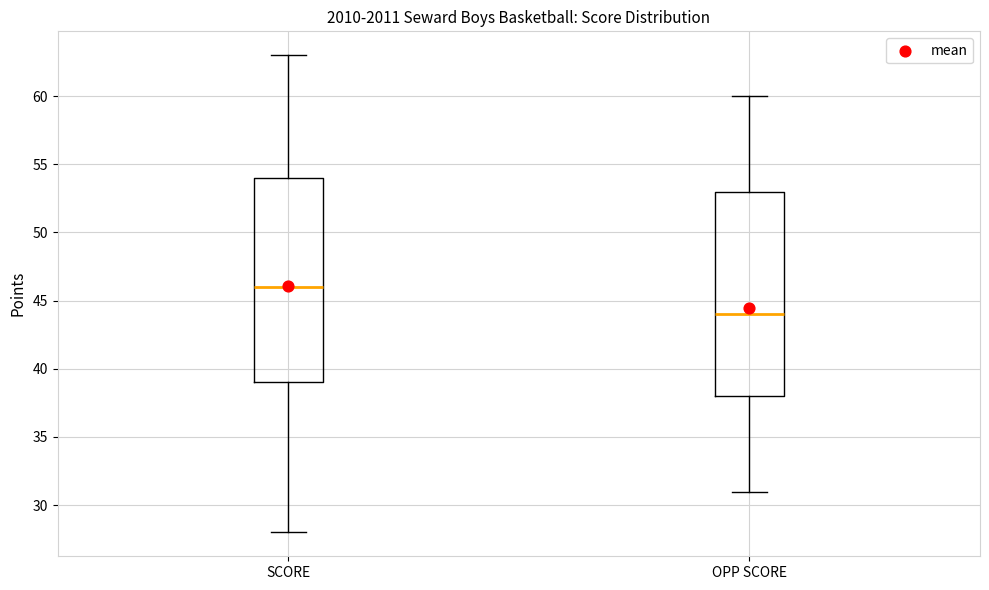

Where is the lower edge of the box for SCORE on the y-axis? The values are not printed on the chart, so give them approximately, as read against the axis.

39